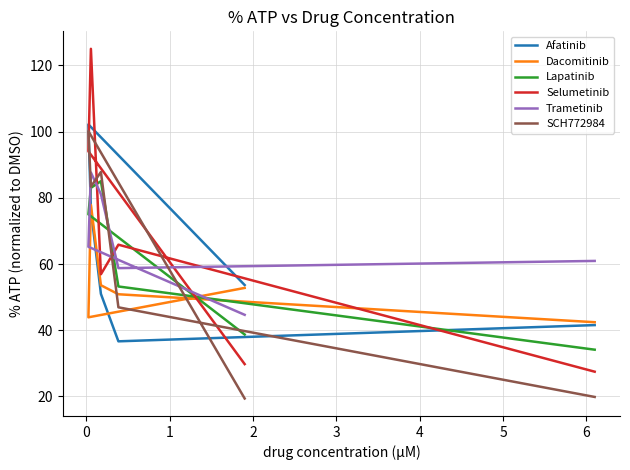

True or false: Trametinib and Afatinib cross at least once.

True